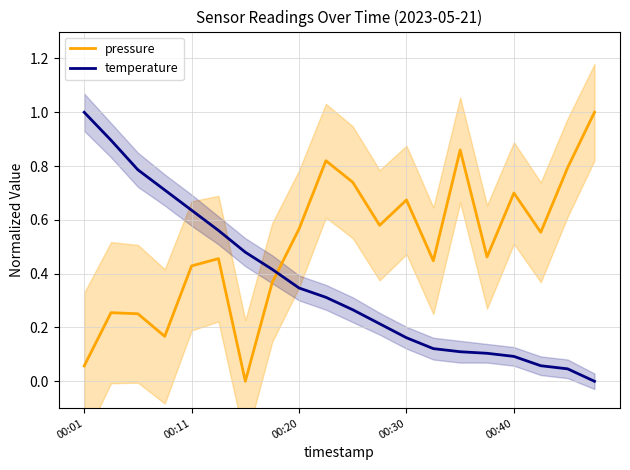

The temperature series shows 0.6 at 5. True or false?

True